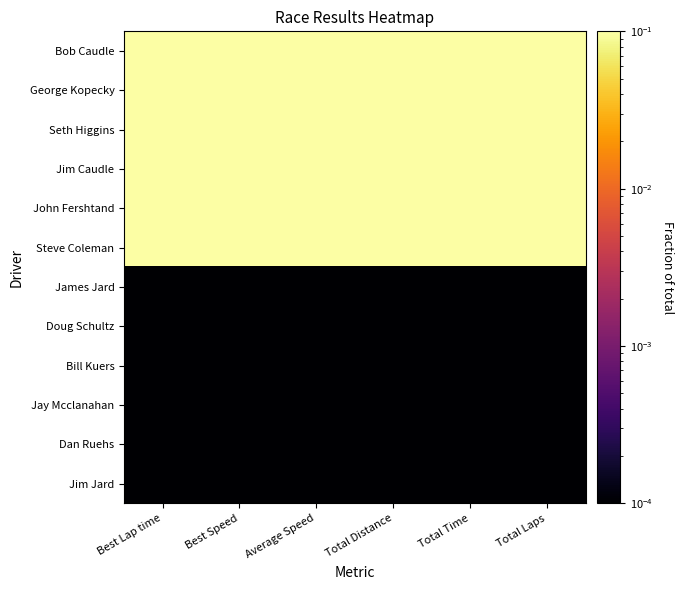

Rank the series by their maximum value, from lowest to highest.

James Jard, Doug Schultz, Bill Kuers, Jay Mcclanahan, Dan Ruehs, Jim Jard, Jim Caudle, Seth Higgins, George Kopecky, Bob Caudle, John Fershtand, Steve Coleman